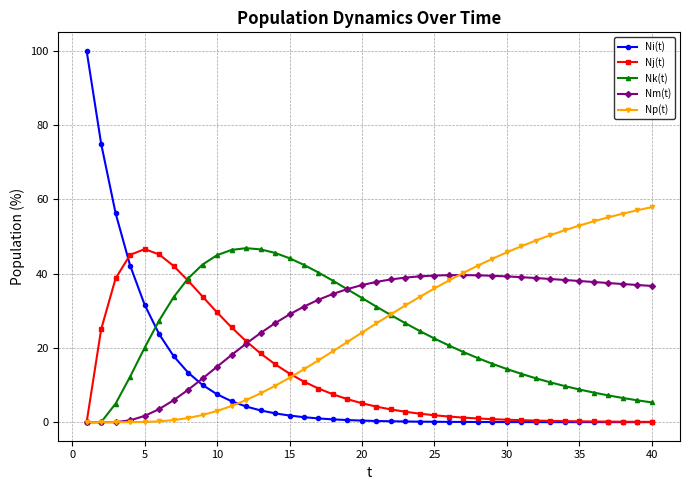

What is the value of the Np(t) point at the 39th from the left?

57.1